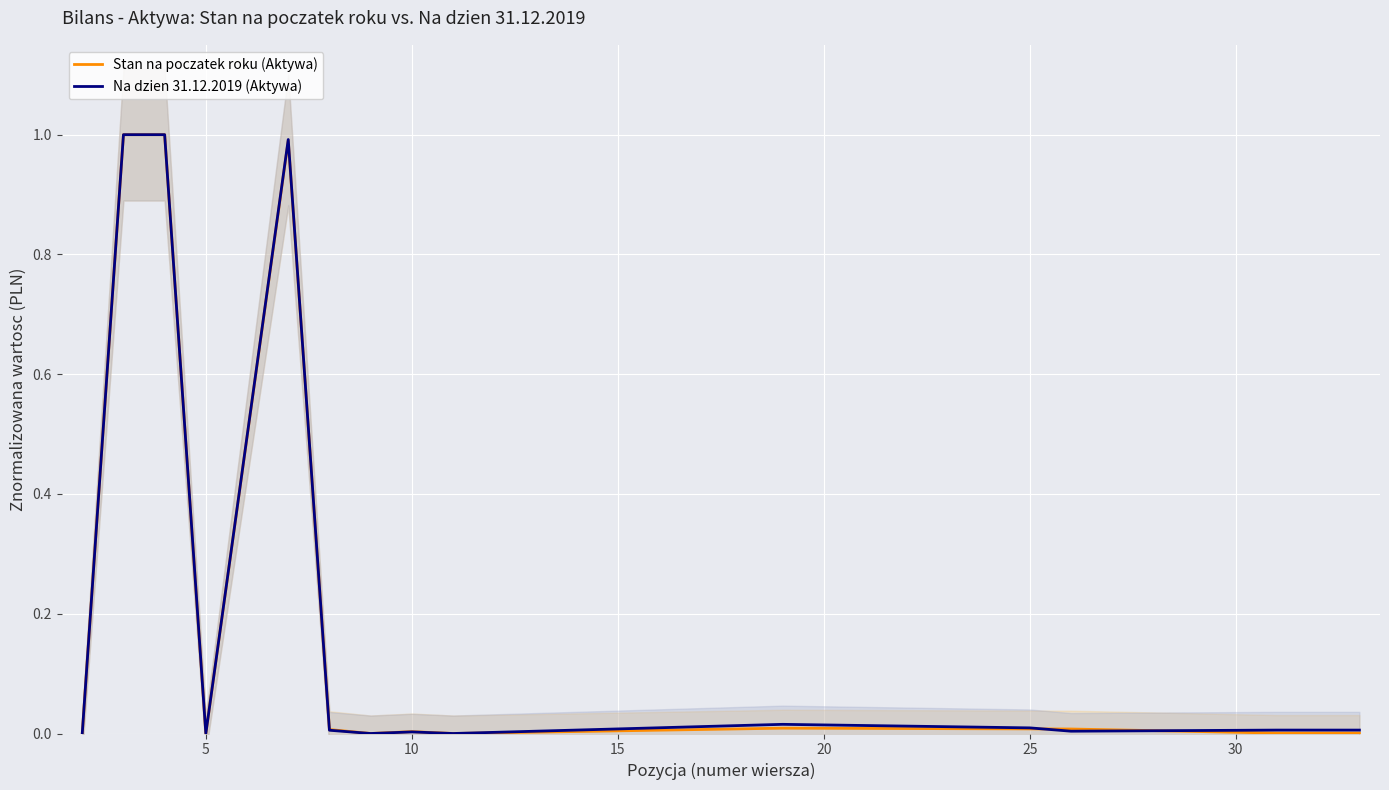

After their last crossing, which series has the higher values: Na dzien 31.12.2019 (Aktywa) or Stan na poczatek roku (Aktywa)?

Na dzien 31.12.2019 (Aktywa)